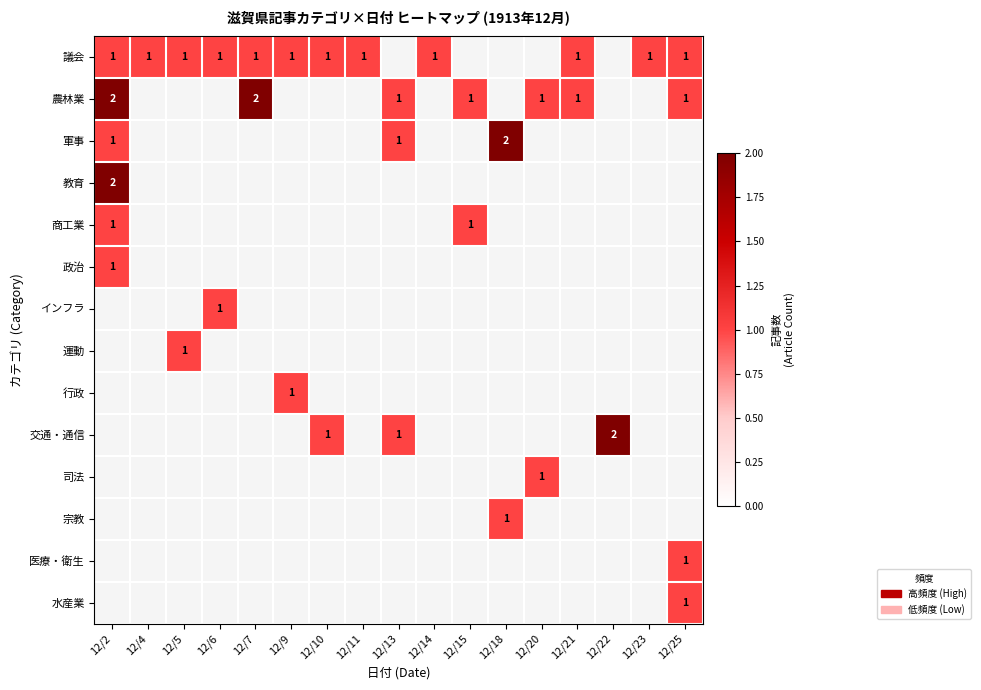

Which series has the largest range (max minus min)?

農林業